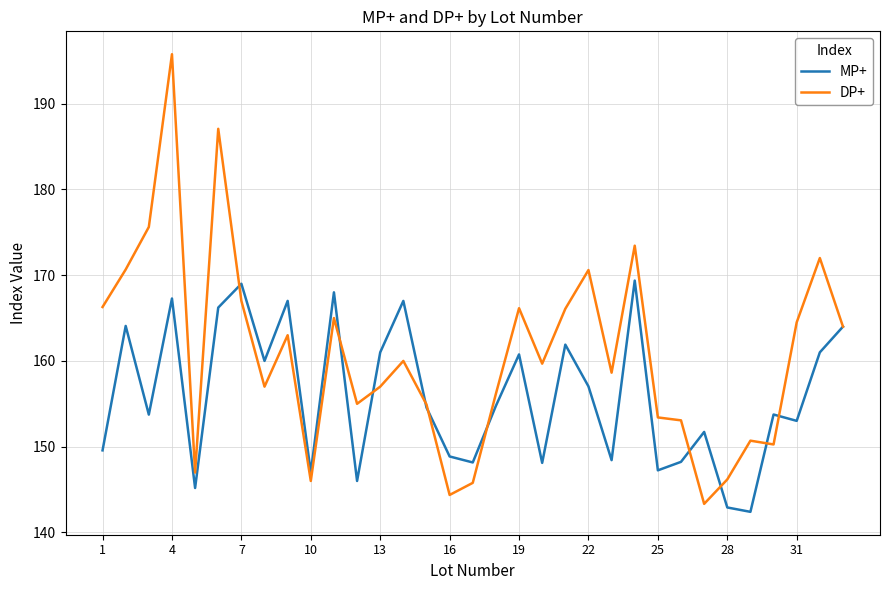

Rank the series by their average value, from lowest to highest.

MP+, DP+